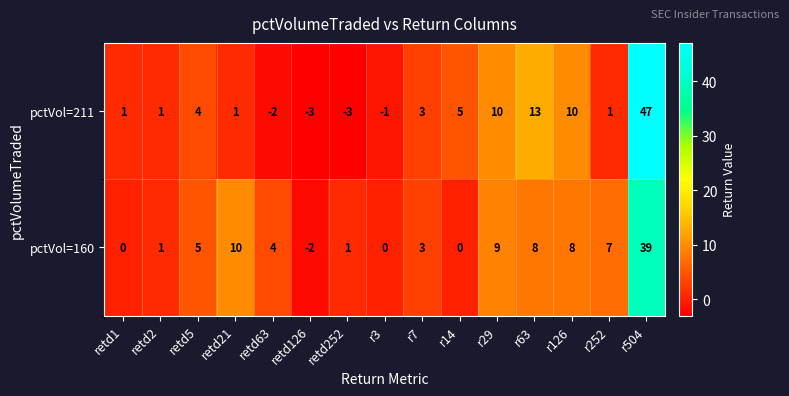

Which label corresponds to the largest value in the chart?

r504